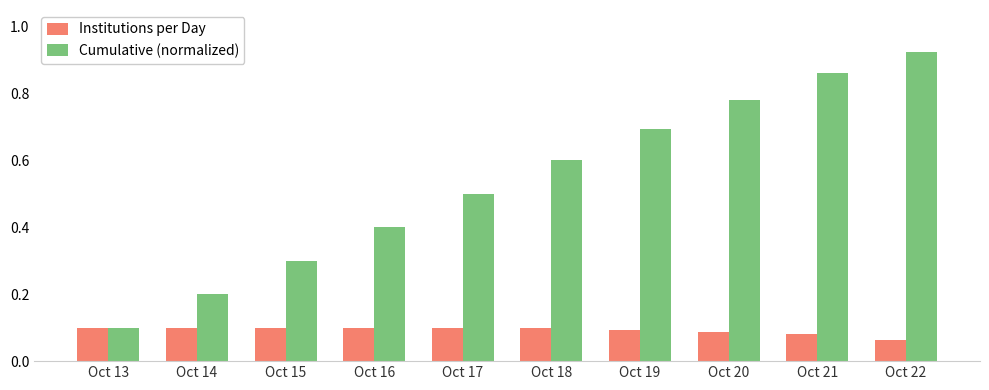

Which series has the largest total across all categories?

Cumulative (normalized)